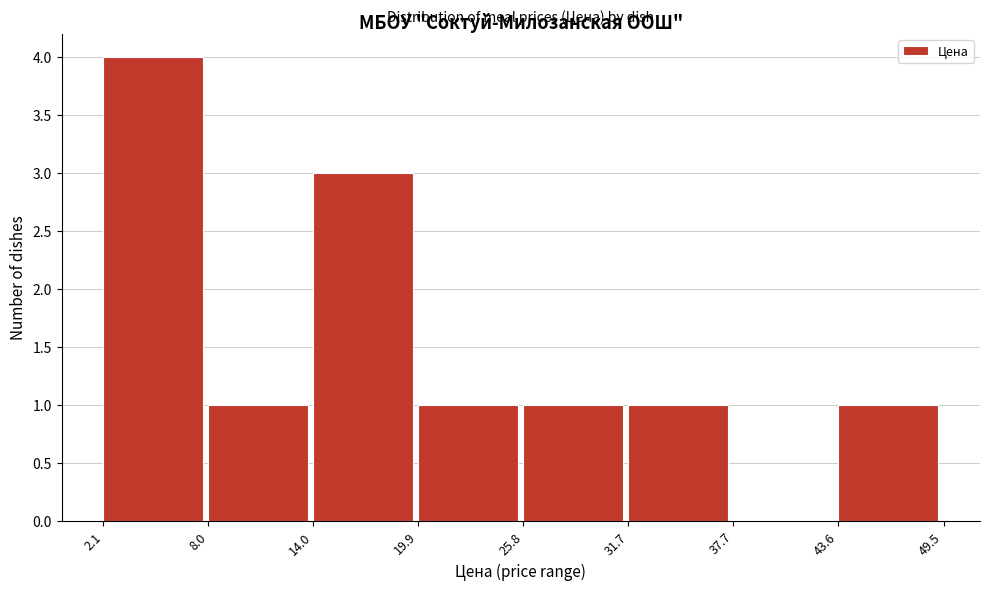

What is the height of the bar covering 31.7 to 37.7 on the x-axis? The values are not printed on the chart, so give them approximately, as read against the axis.

1